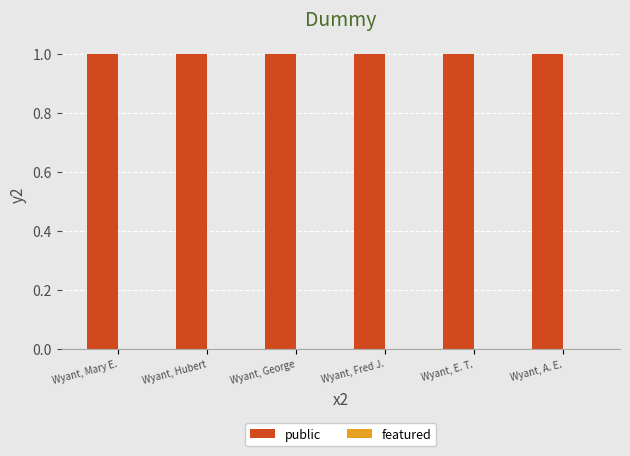

What is the label of the 5th bar from the left?

Wyant, E. T.